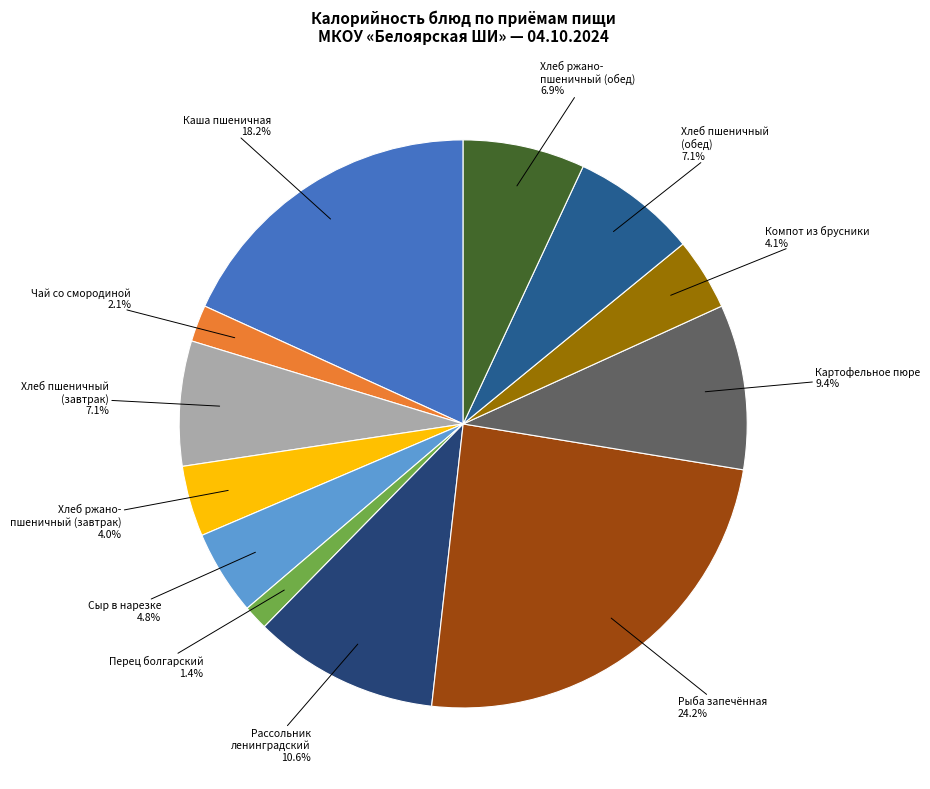

To the nearest percent, what is the difference between the largest and smallest slice percentages?

23%